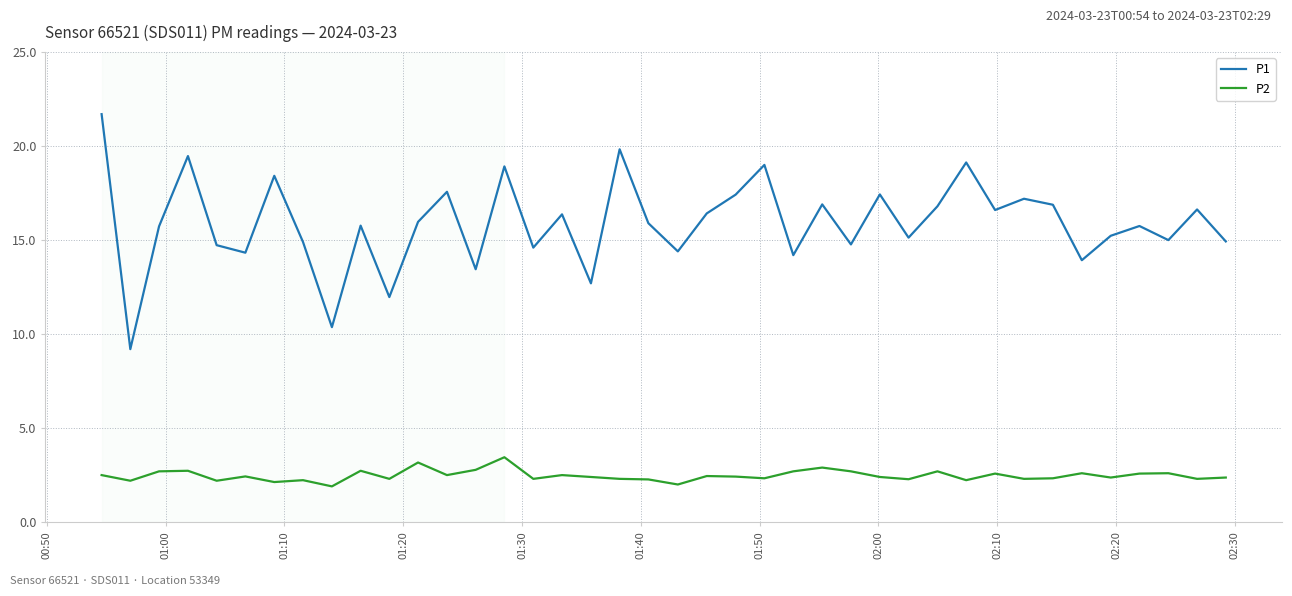

List the series in order of their peak value, lowest first.

P2, P1